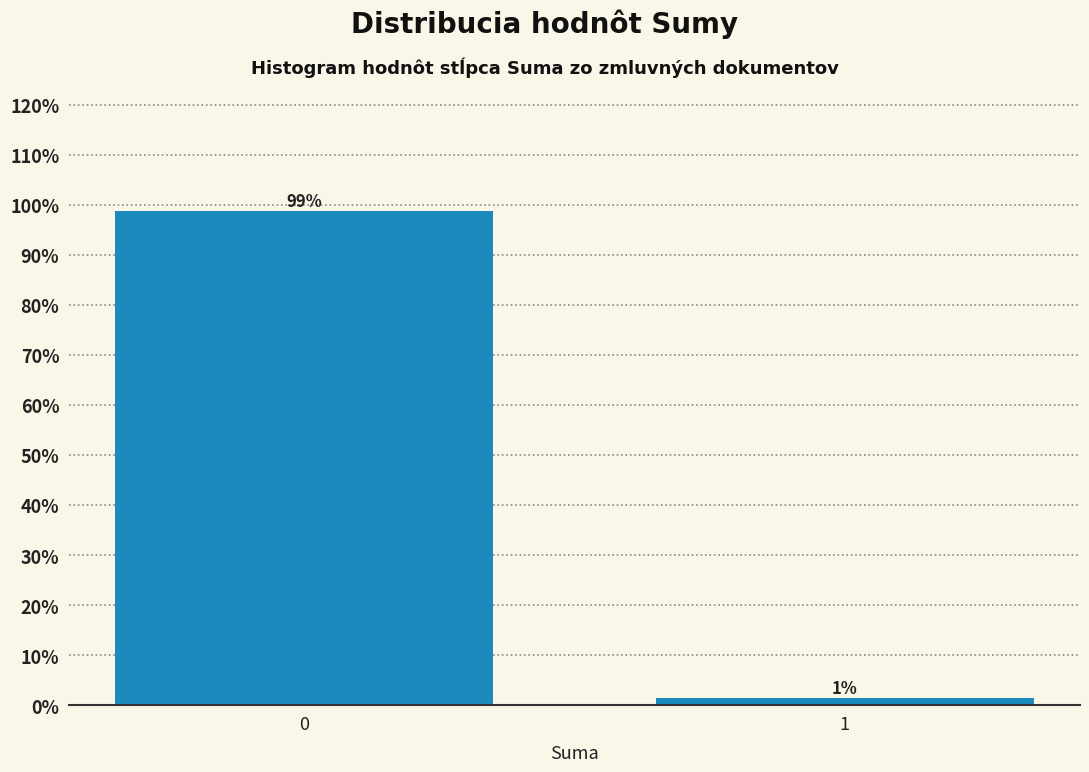

True or false: the data shows 98.6 at 0.

True